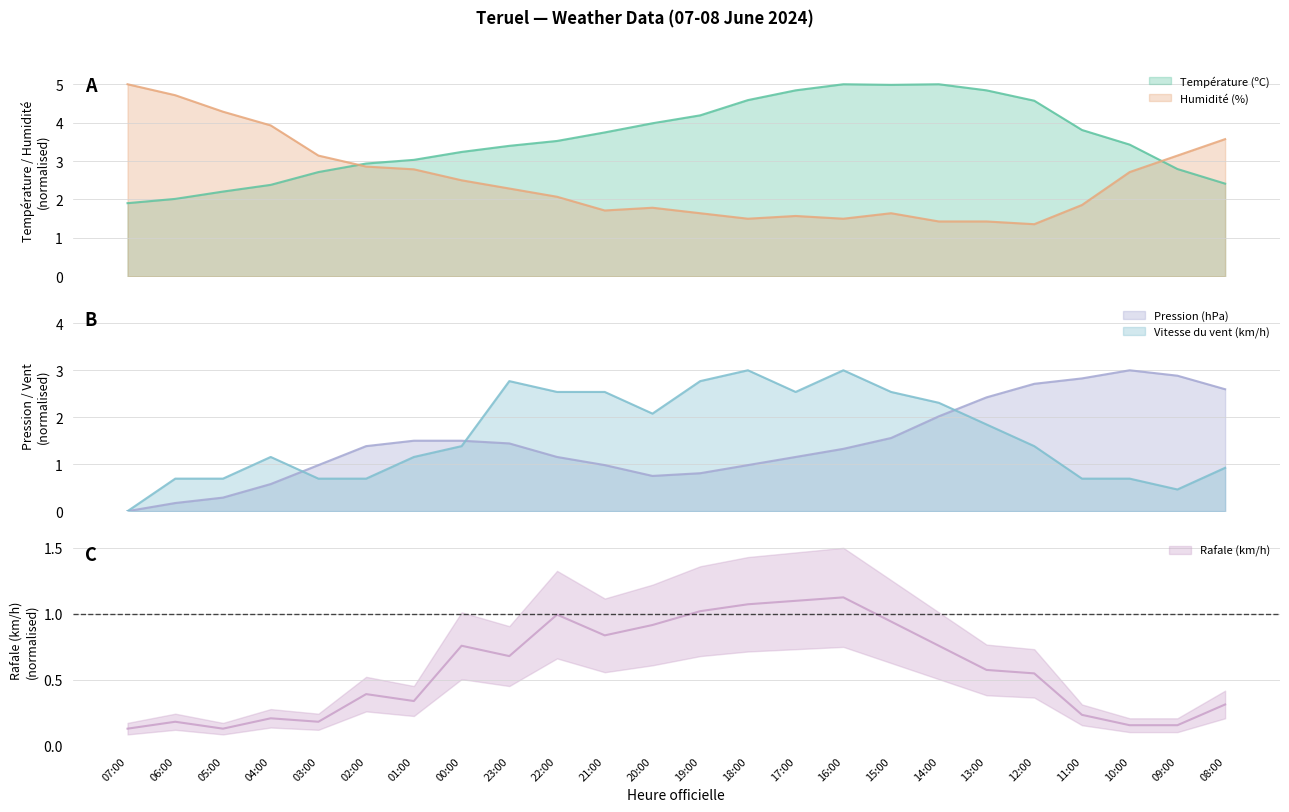

True or false: Température (ºC) and Rafale (km/h) cross at least once.

False